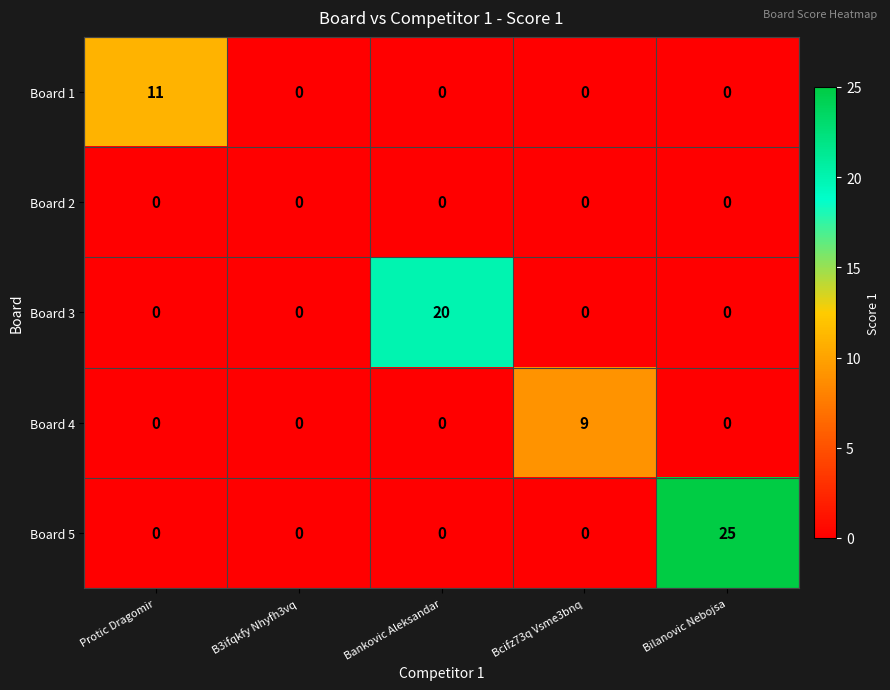

True or false: Board 1 has a value of 5 at Bilanovic Nebojsa.

False